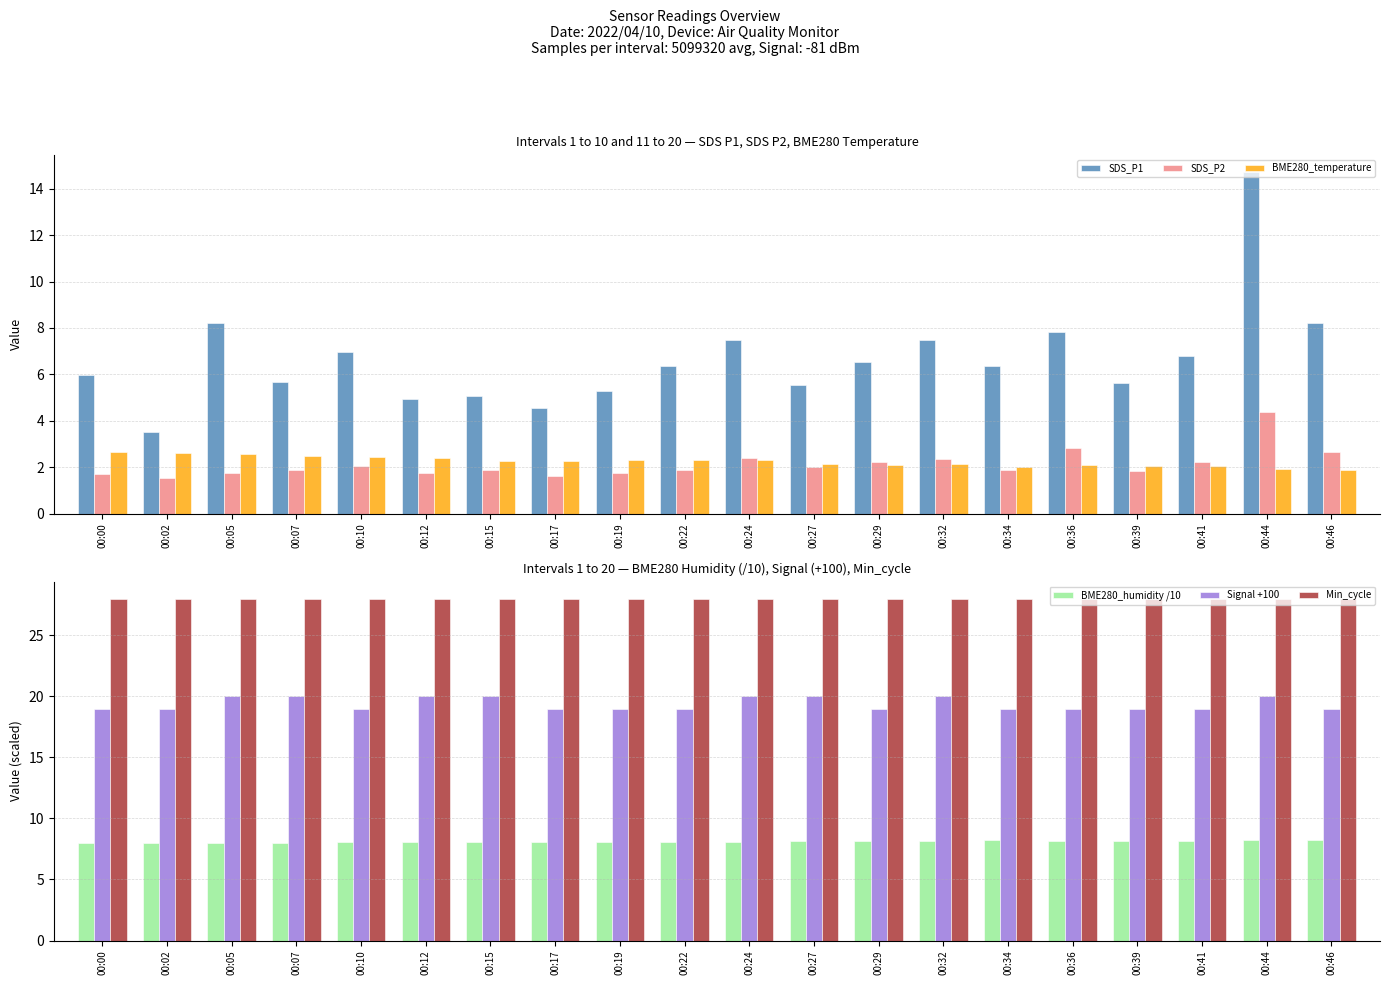

Rank the series at 00:41 from highest to lowest value.

Min_cycle, Signal +100, BME280_humidity /10, SDS_P1, SDS_P2, BME280_temperature